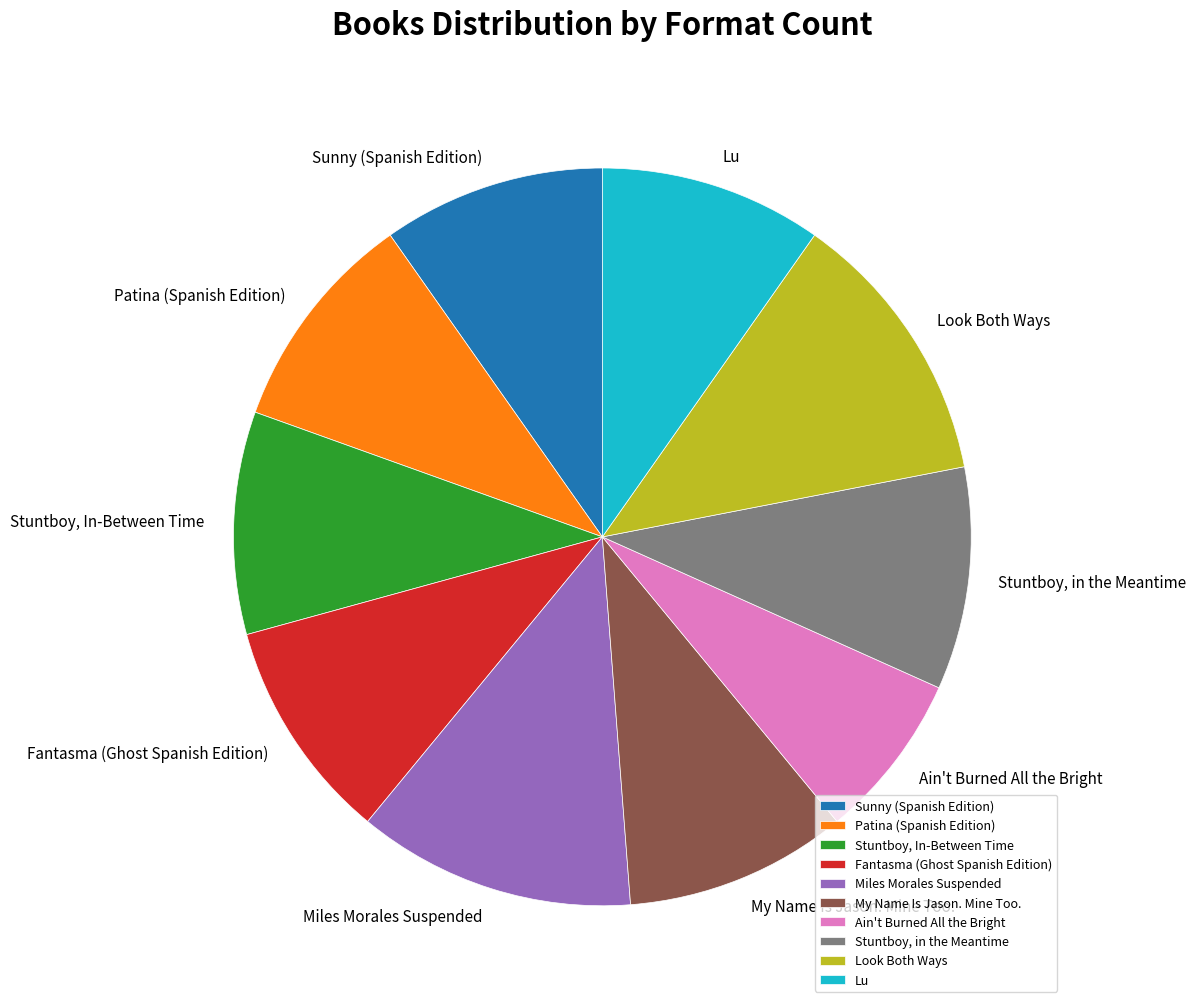

What is the smallest slice in the pie chart?

Ain't Burned All the Bright